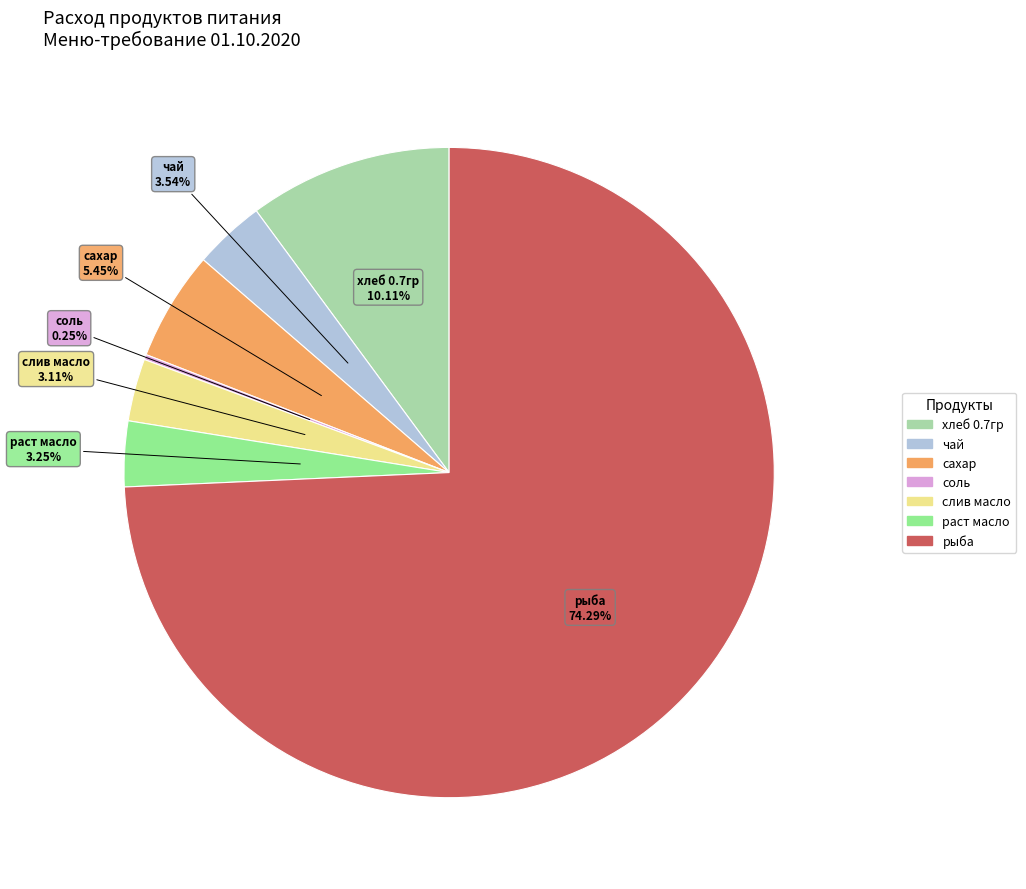

Is there any slice that represents more than half of the pie?

Yes